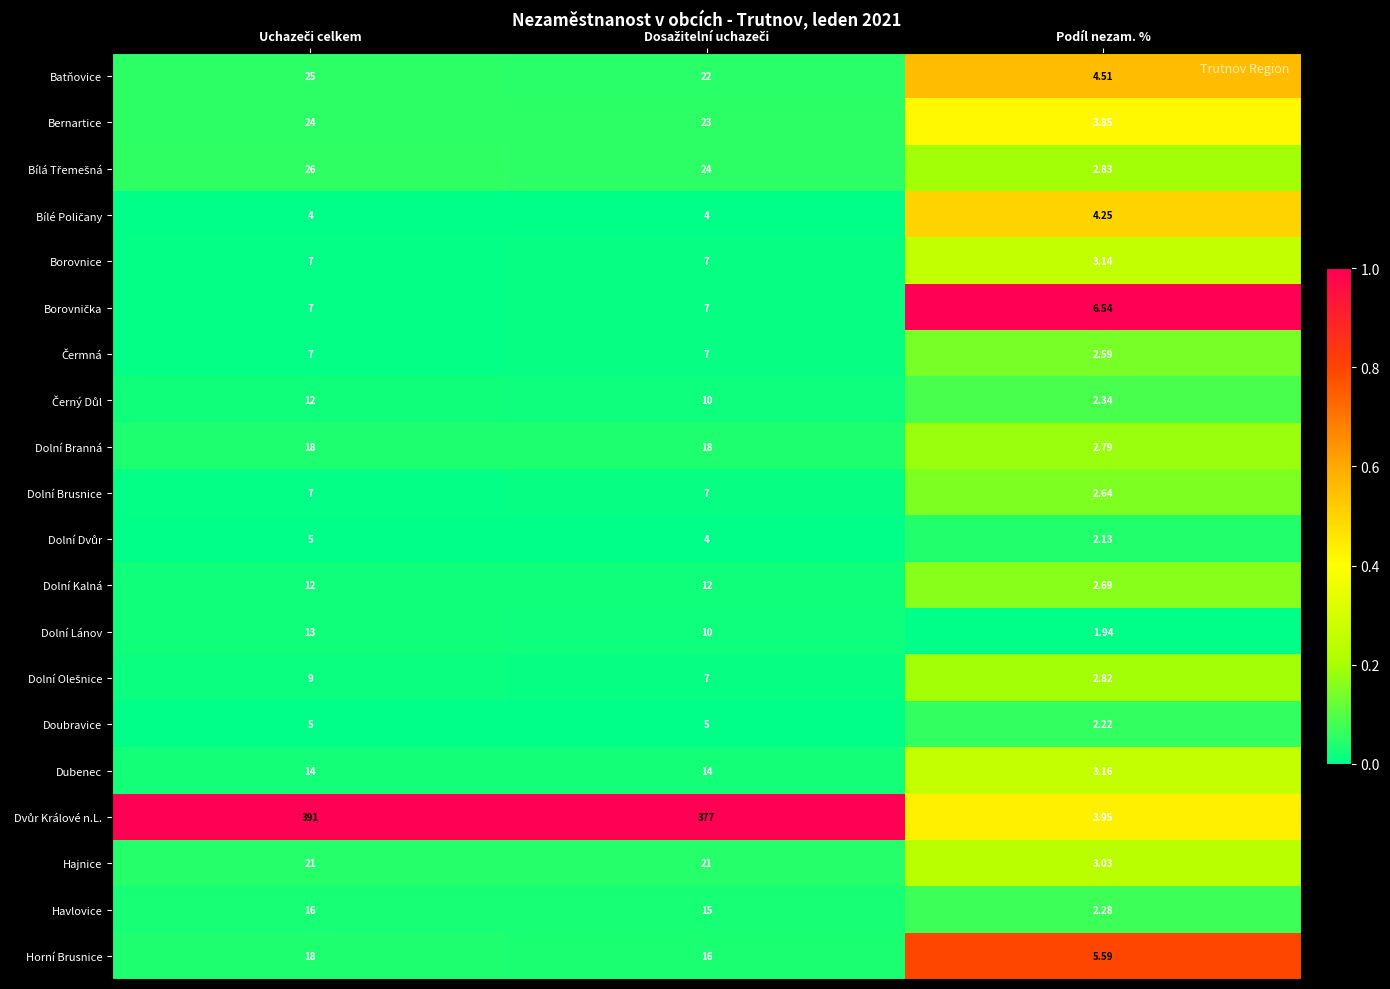

At which label is Hajnice closest to 12?

Podíl nezam. %